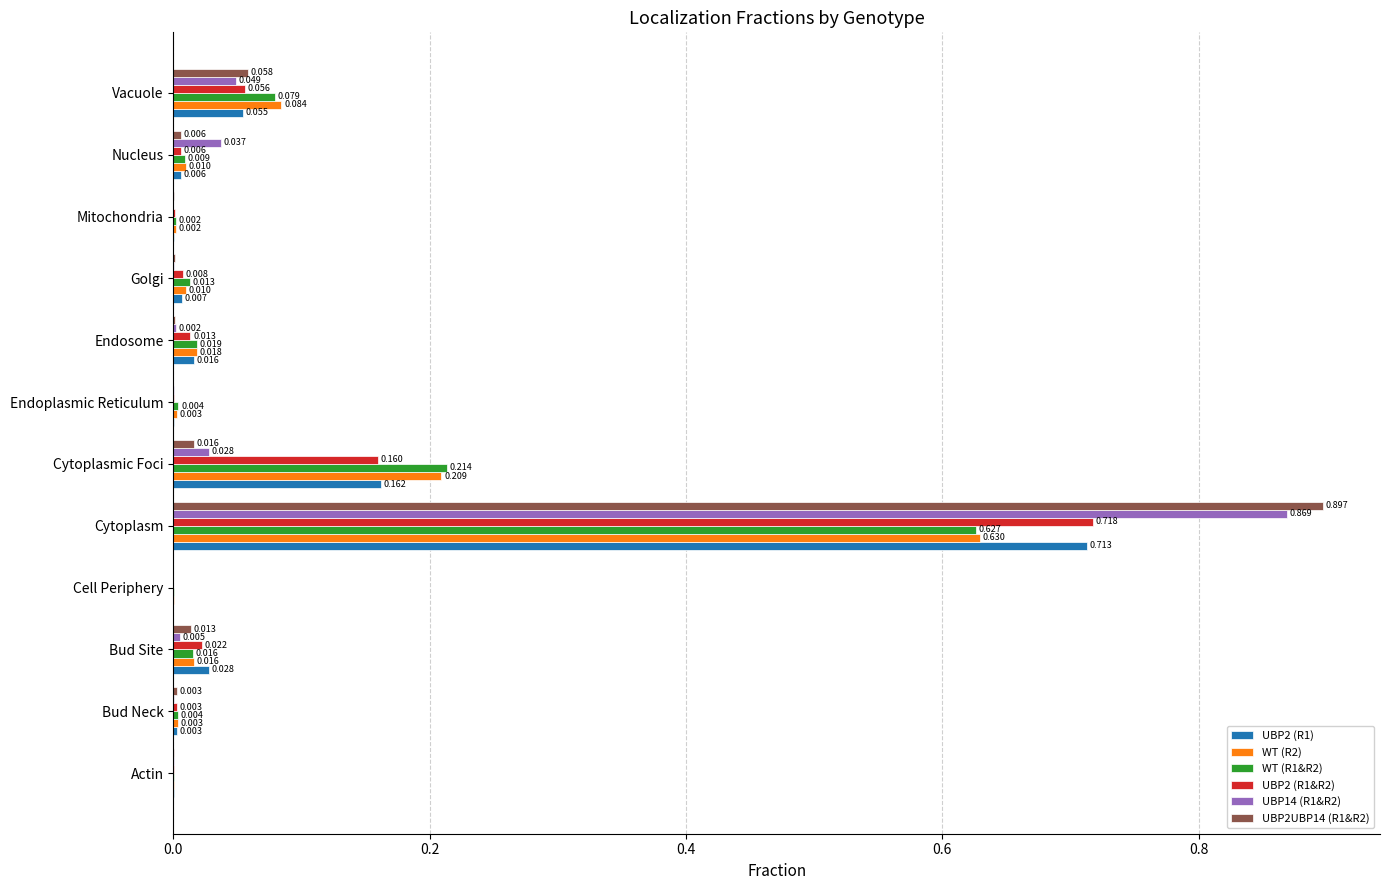

At which label does UBP2 (R1&R2) reach its peak?

Cytoplasm